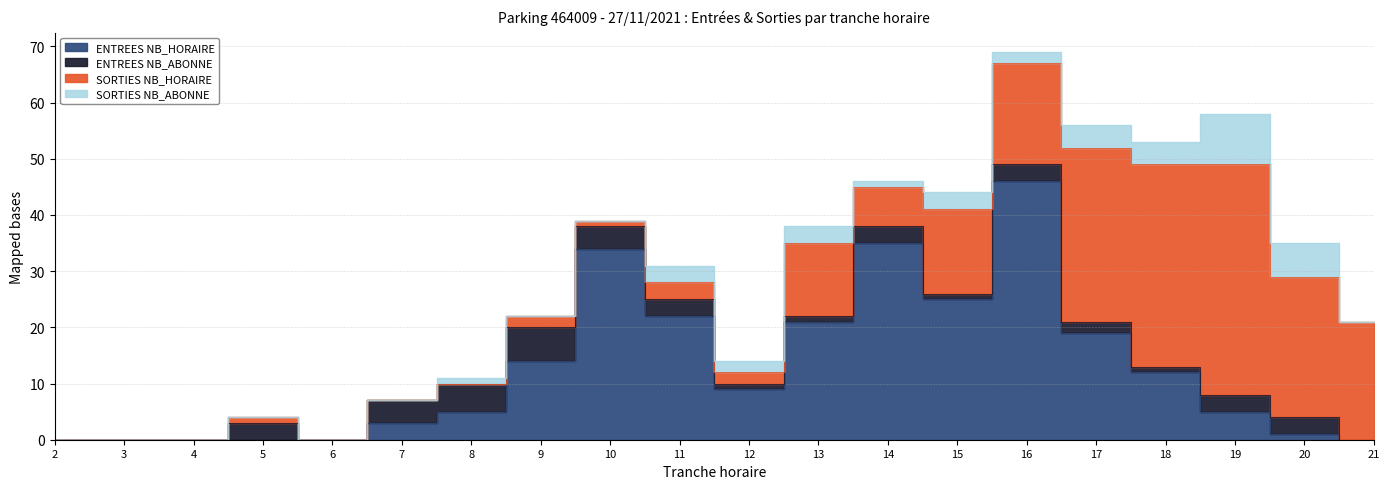

What is the maximum value shown in the chart?

46